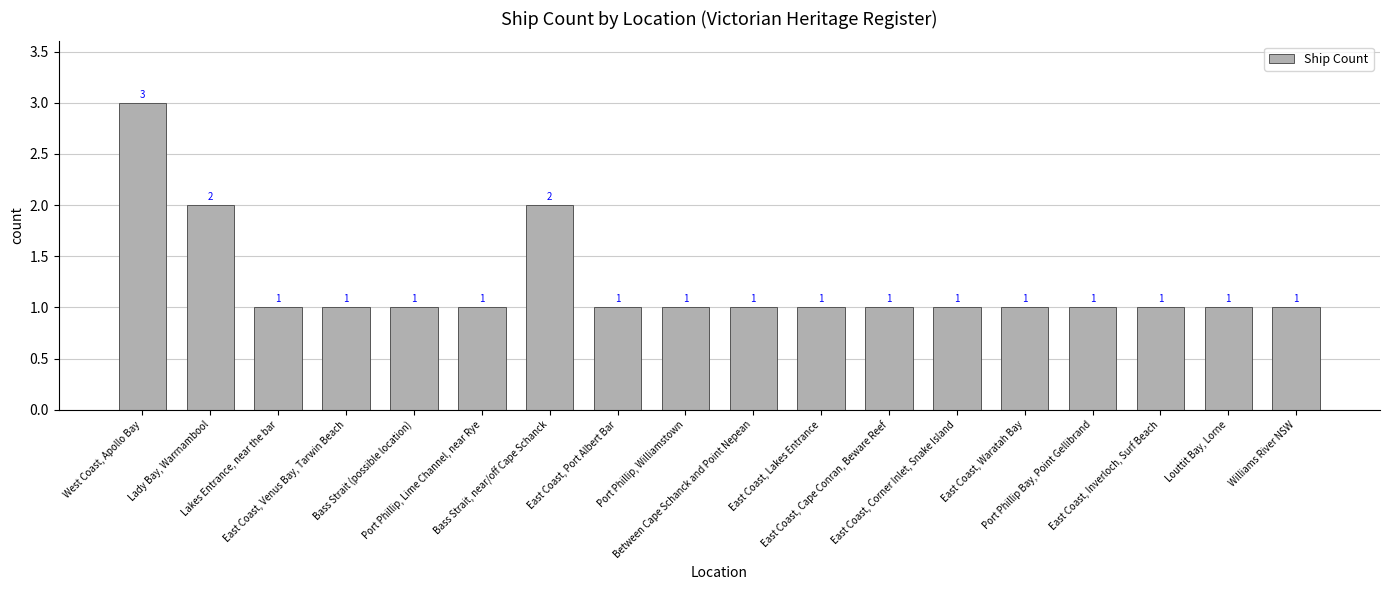

Read the value at East Coast, Waratah Bay.

1